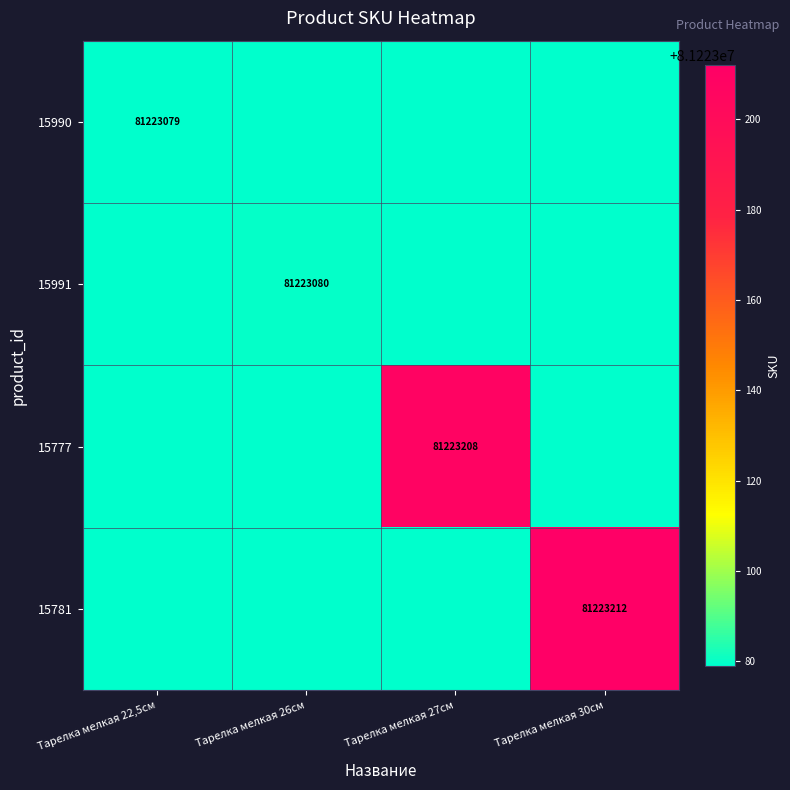

Is it true that 15777 equals 21305487 at Тарелка мелкая 27см?

False